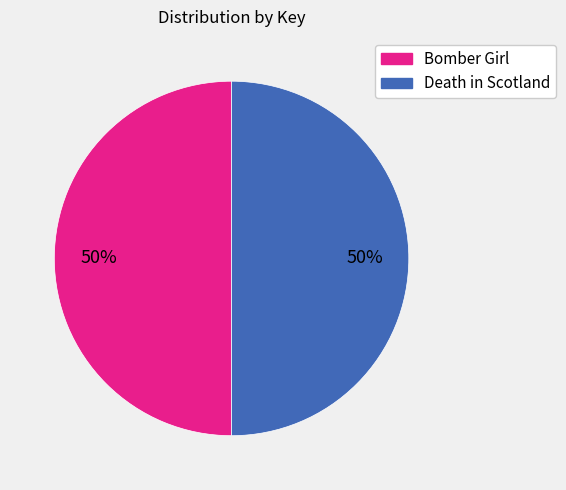

True or false: Bomber Girl accounts for 36% of the total.

False